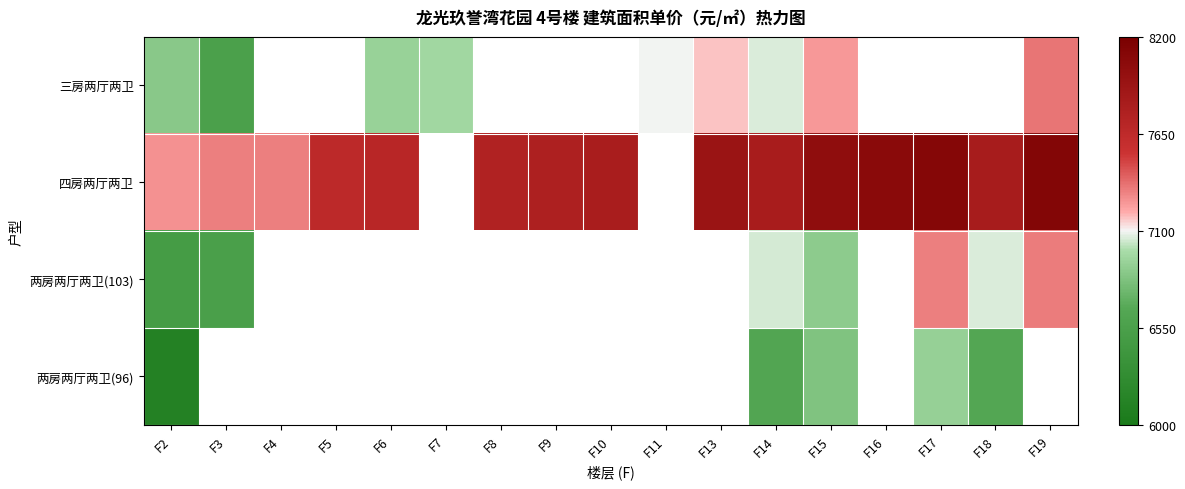

At which category is the sum across all series the highest?

F15